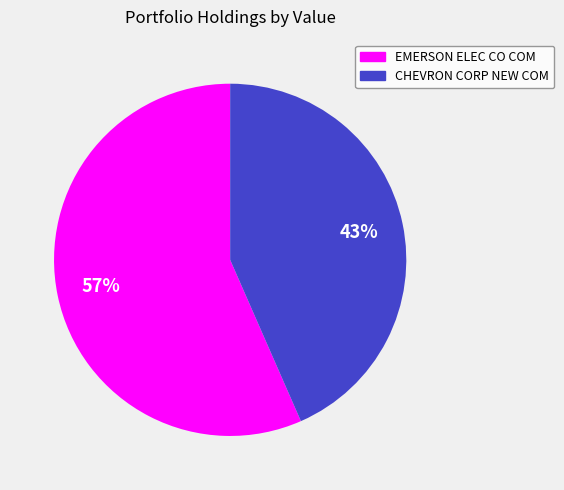

Rank the categories by value from highest to lowest.

EMERSON ELEC CO COM, CHEVRON CORP NEW COM